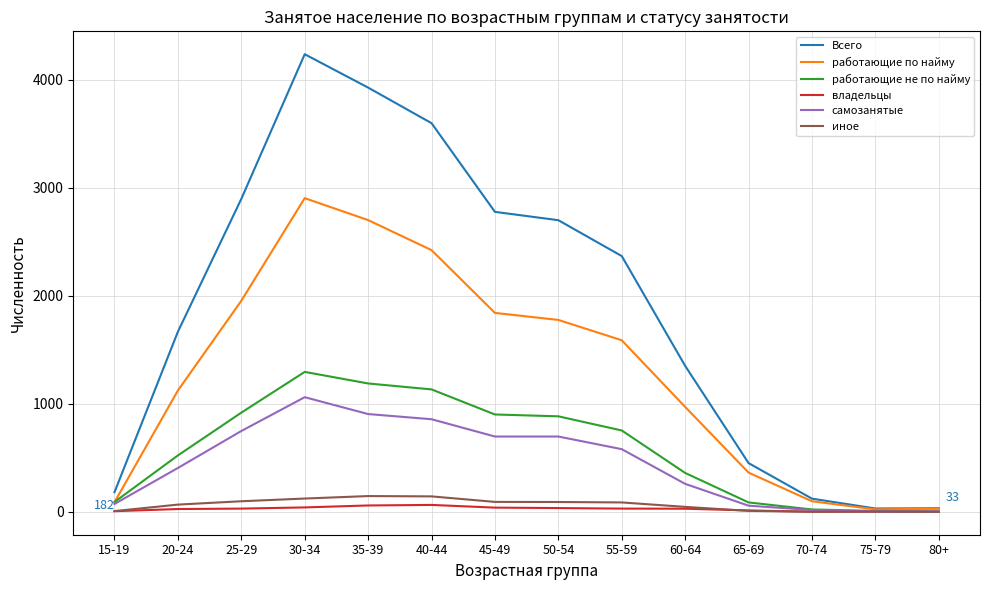

What is the sum of all владельцы values?

376